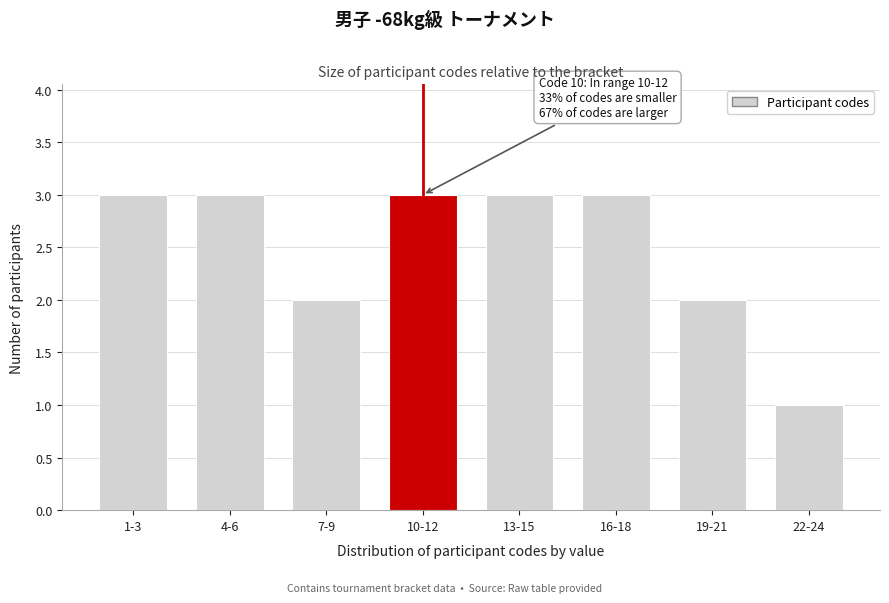

Reading left to right, list all the values displayed in this chart.

3	3	2	3	3	3	2	1